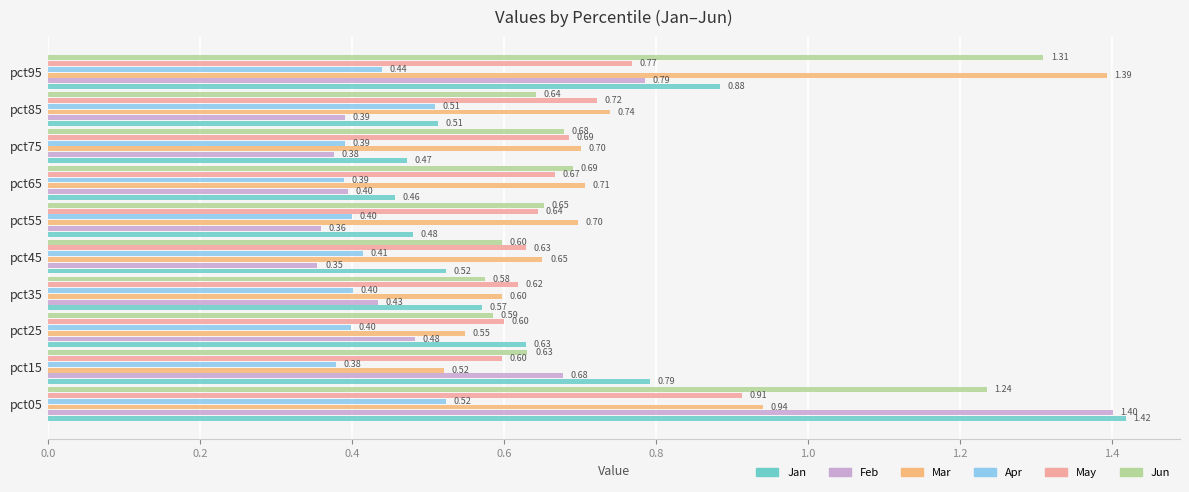

What is the difference between the highest and lowest values at pct45?

0.3